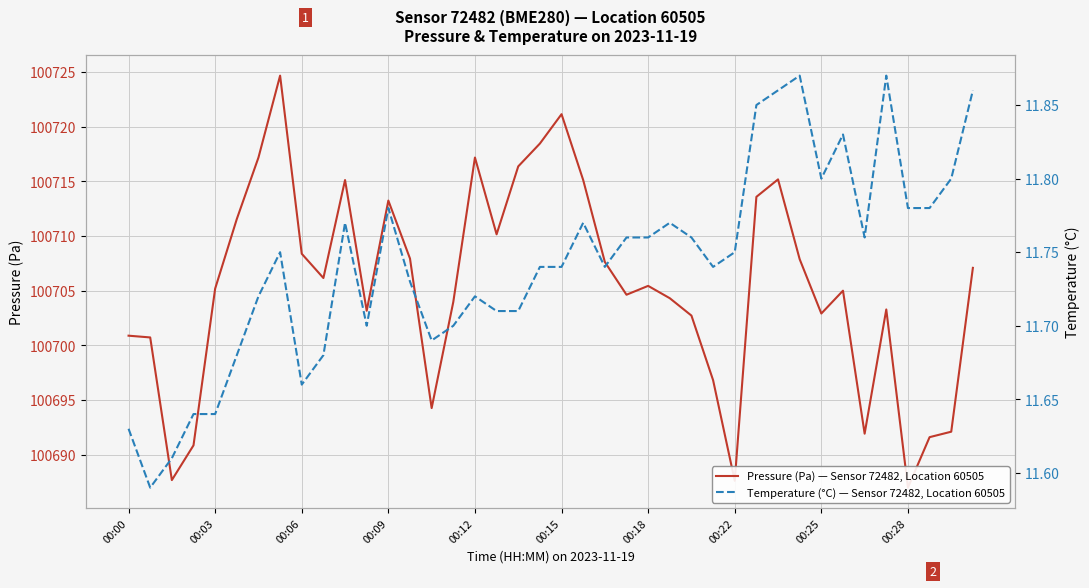

True or false: Temperature (°C) — Sensor 72482, Location 60505 and Pressure (Pa) — Sensor 72482, Location 60505 intersect in this chart.

False